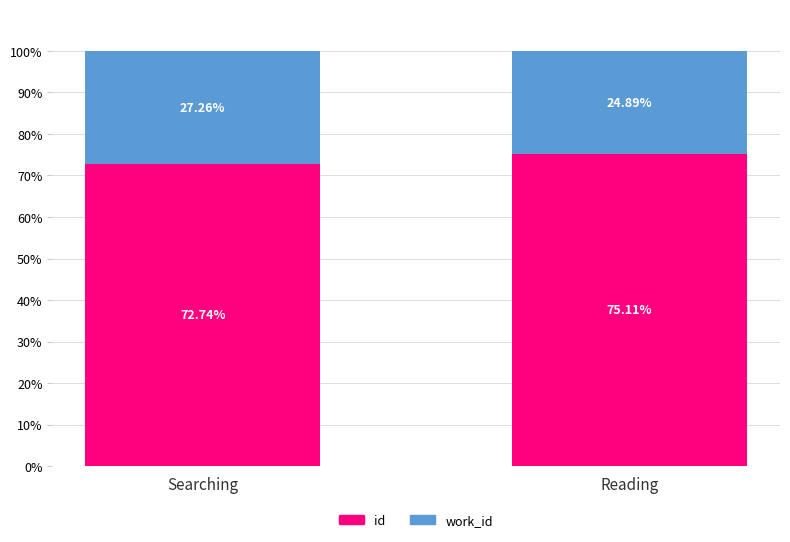

Which category has the highest value in the id series?

Reading